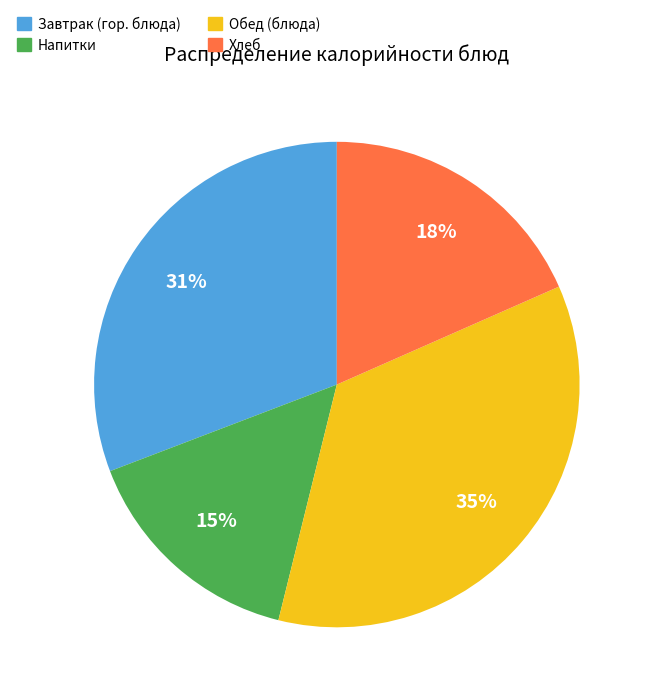

Is there any slice that represents more than half of the pie?

No